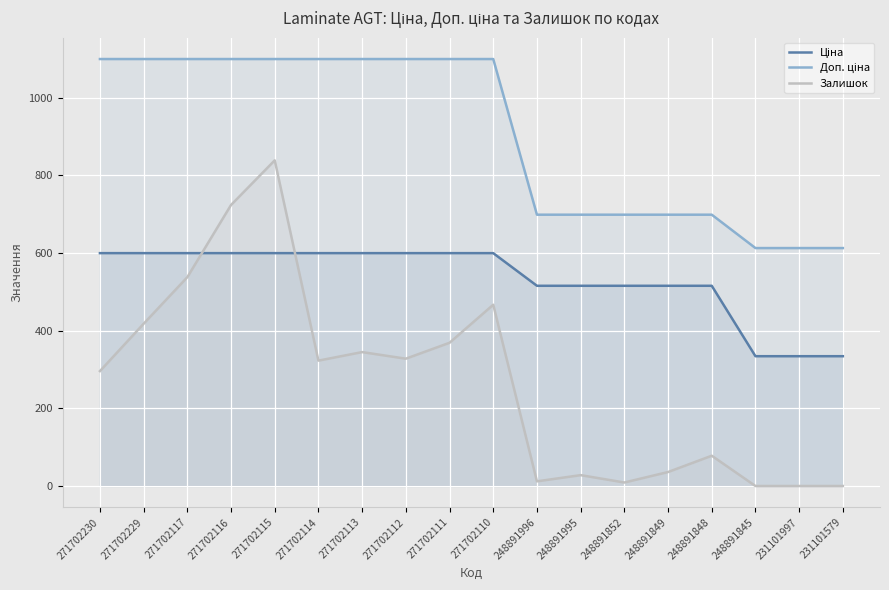

Which series changed the most between 271702115 and 271702113?

Залишок